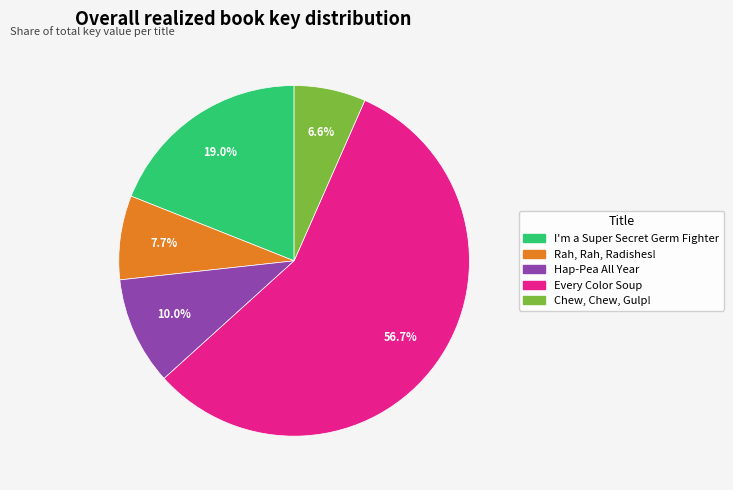

Which slice represents more than half of the pie?

Every Color Soup